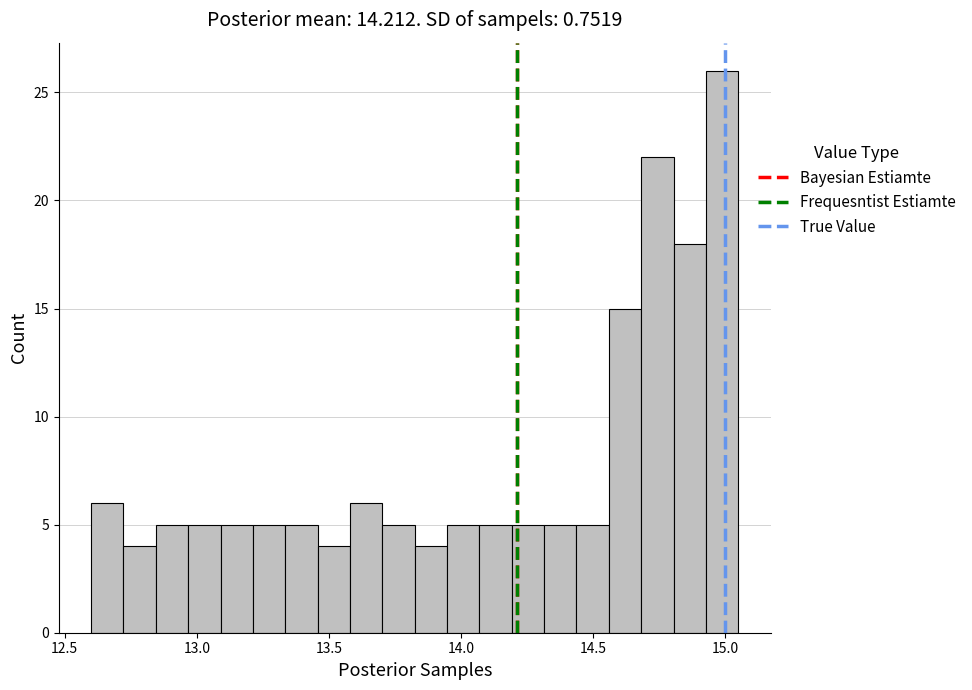

Read against the x-axis, roughly where is the centre of the tallest bar?

15.00